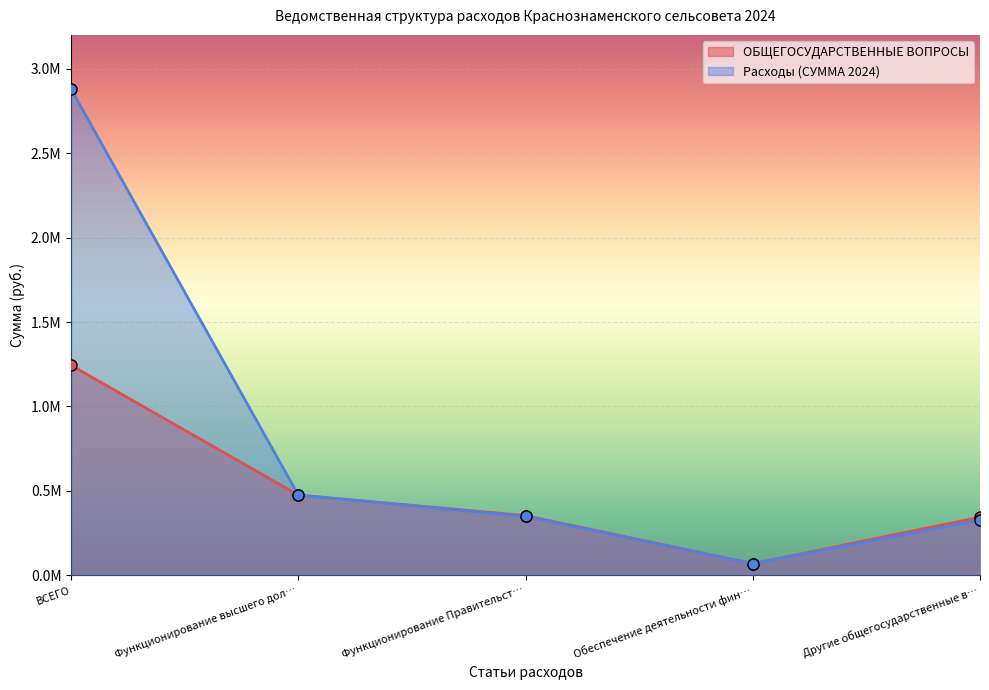

How many values in the ОБЩЕГОСУДАРСТВЕННЫЕ ВОПРОСЫ series exceed 354154?

2